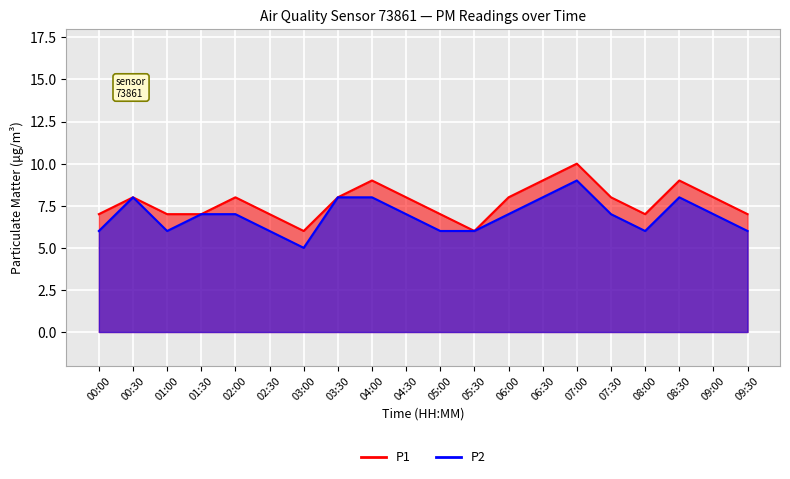

What is the label of the 15th point from the right?

02:30